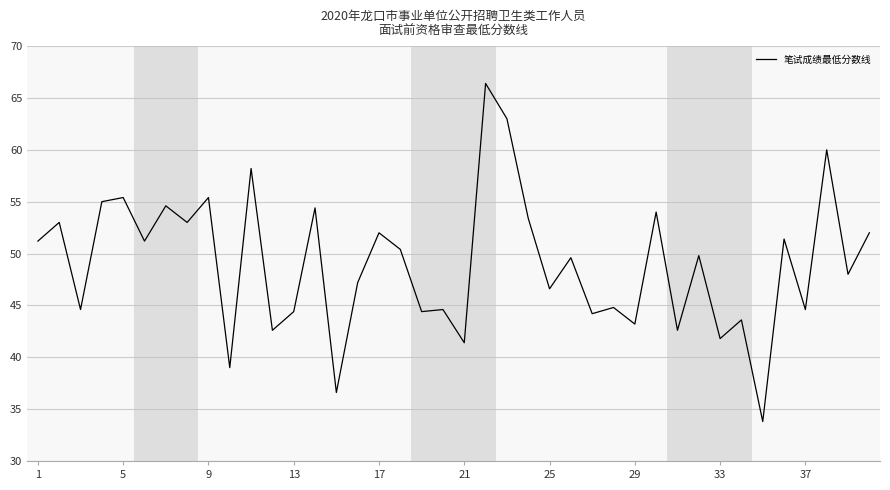

What is the greatest value displayed?

66.4